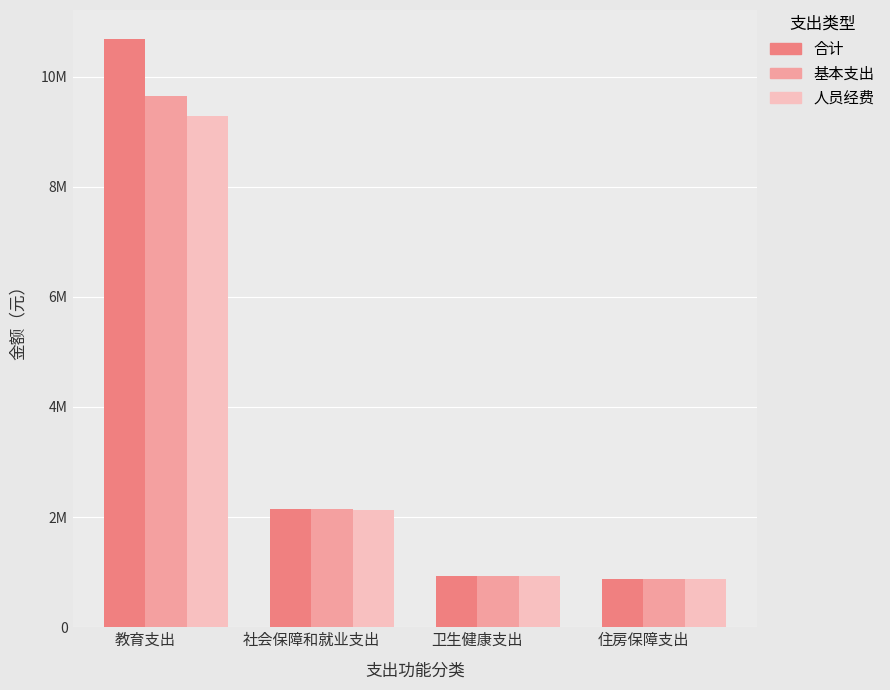

Does the chart contain stacked bars?

No